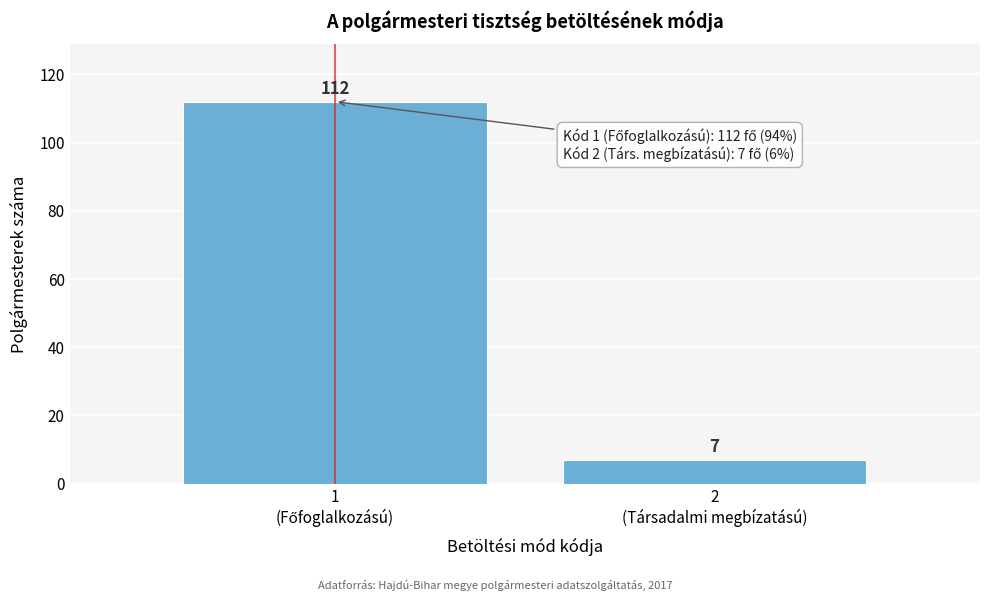

Reading right to left, transcribe all the data shown in this chart.

7	112